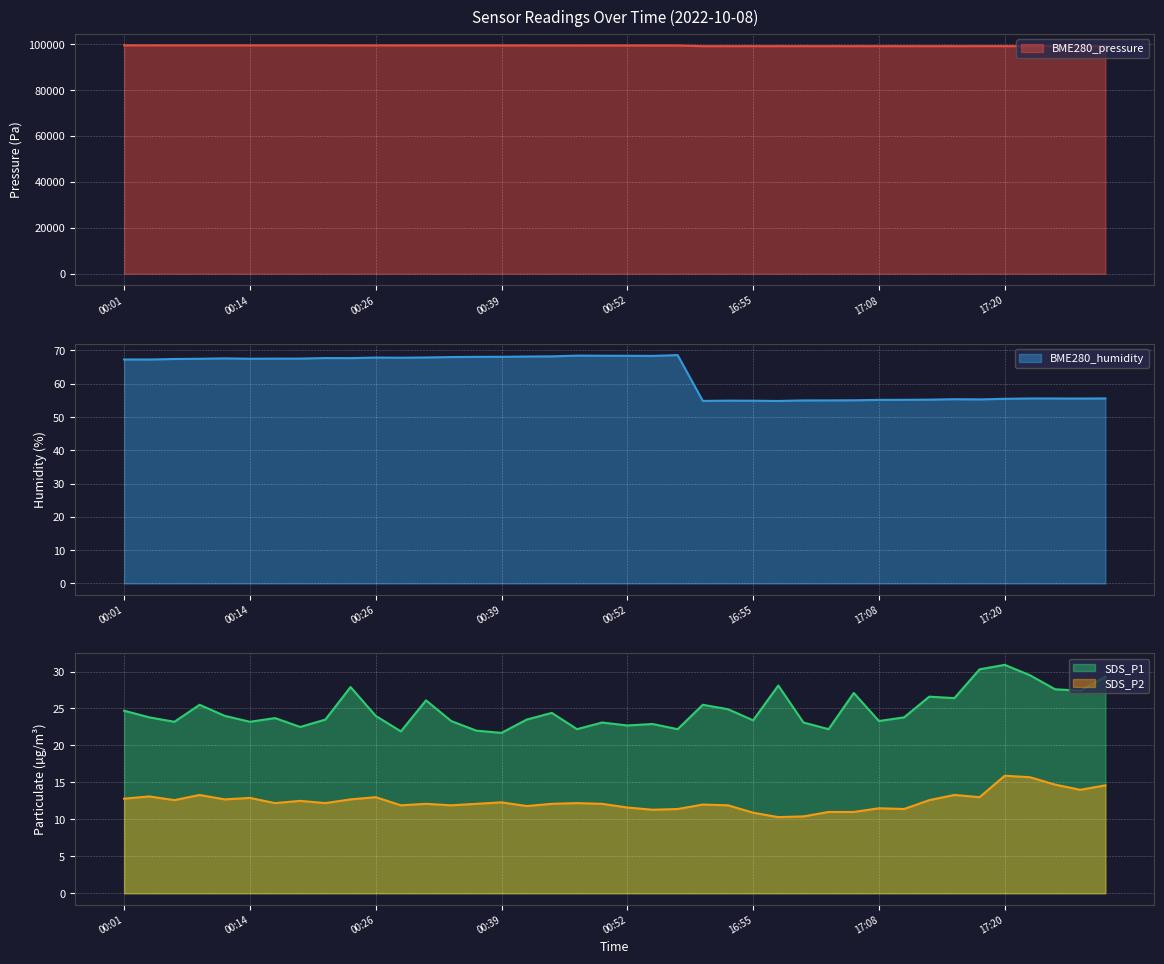

True or false: SDS_P2 and SDS_P1 cross at least once.

False